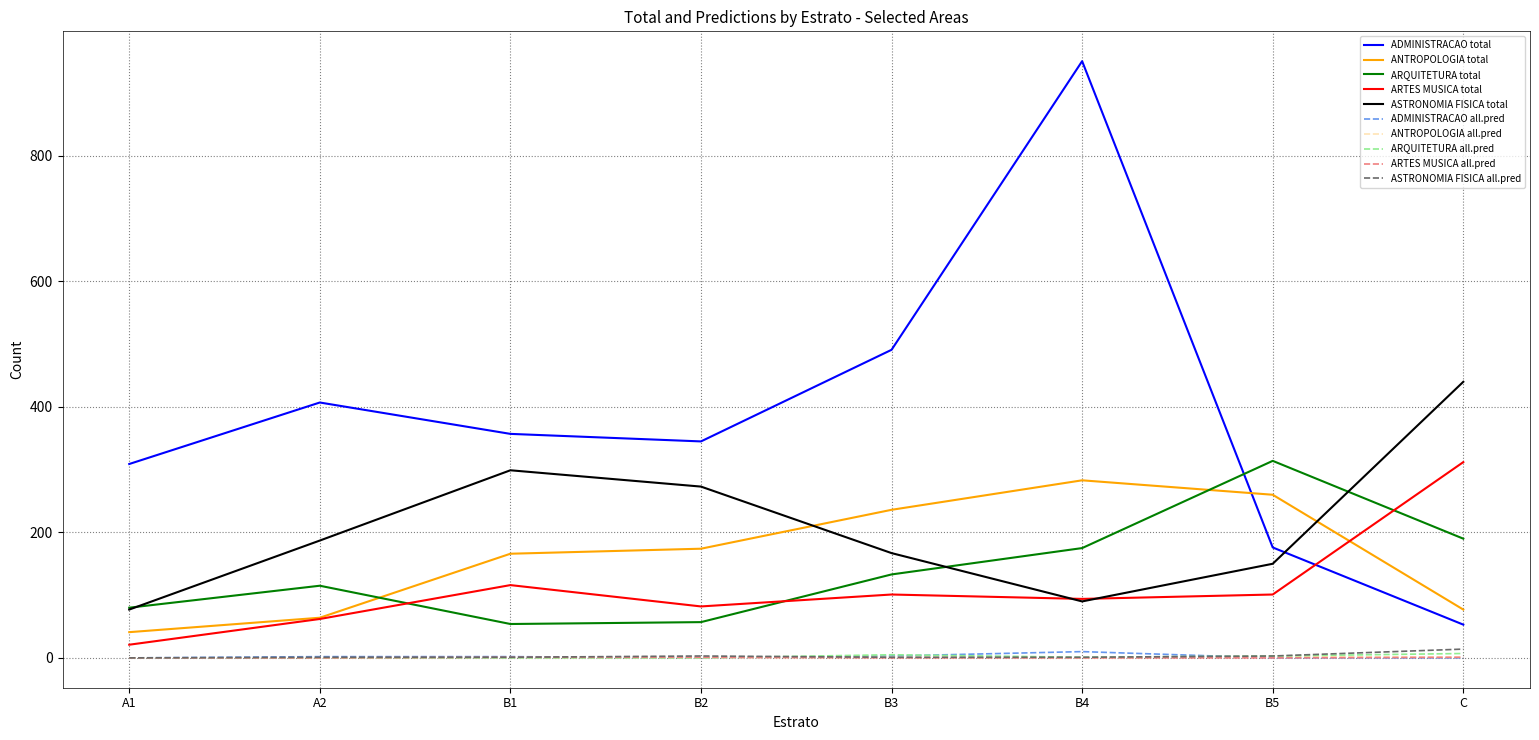

Which series changed the most between A1 and B3?

ANTROPOLOGIA total